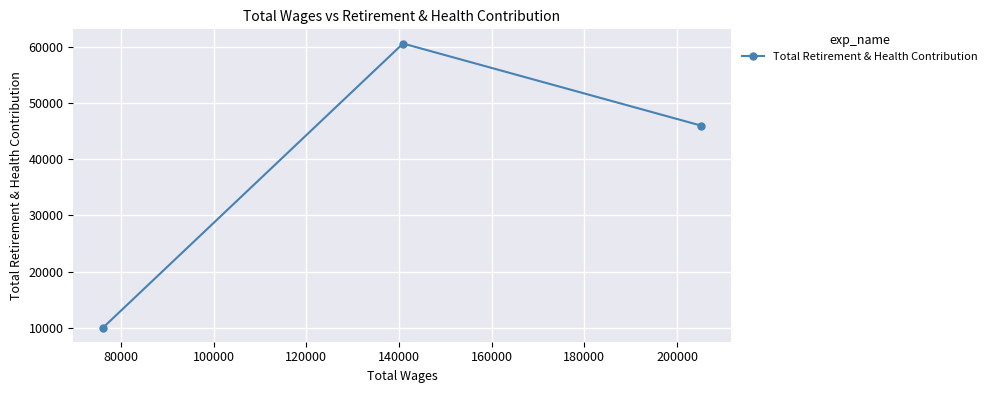

What is the greatest value displayed?

60629